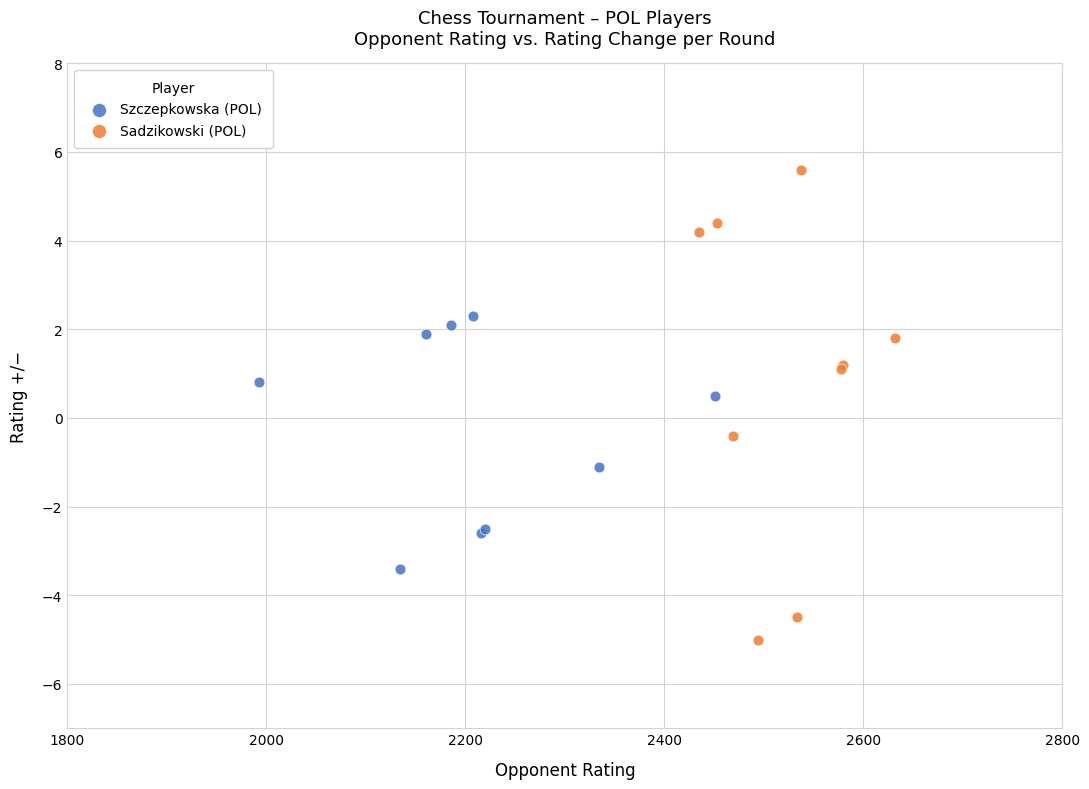

Which series reaches the maximum Y coordinate?

Sadzikowski (POL)